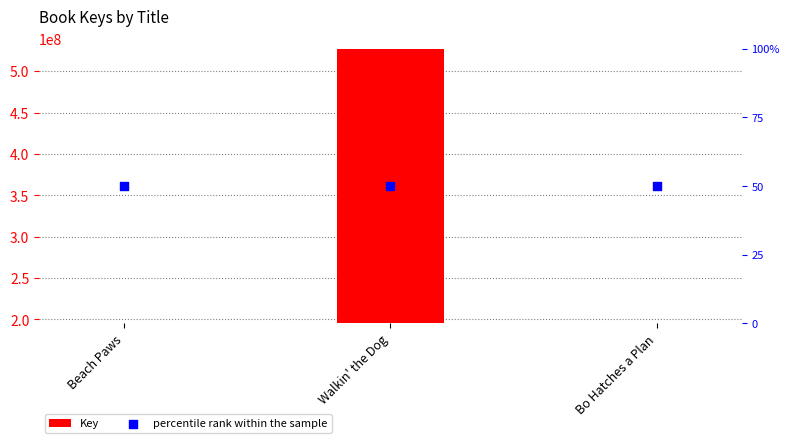

What are all the series names shown in the legend?

Key, percentile rank within the sample